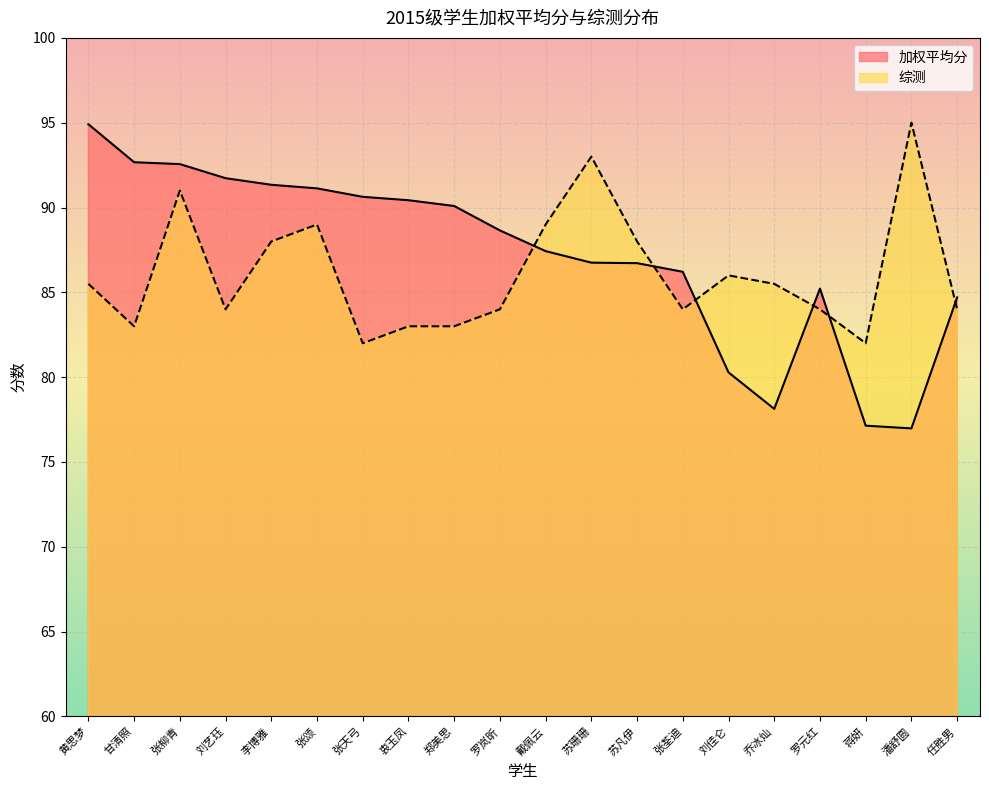

At which label is 综测 closest to 88?

李博雅